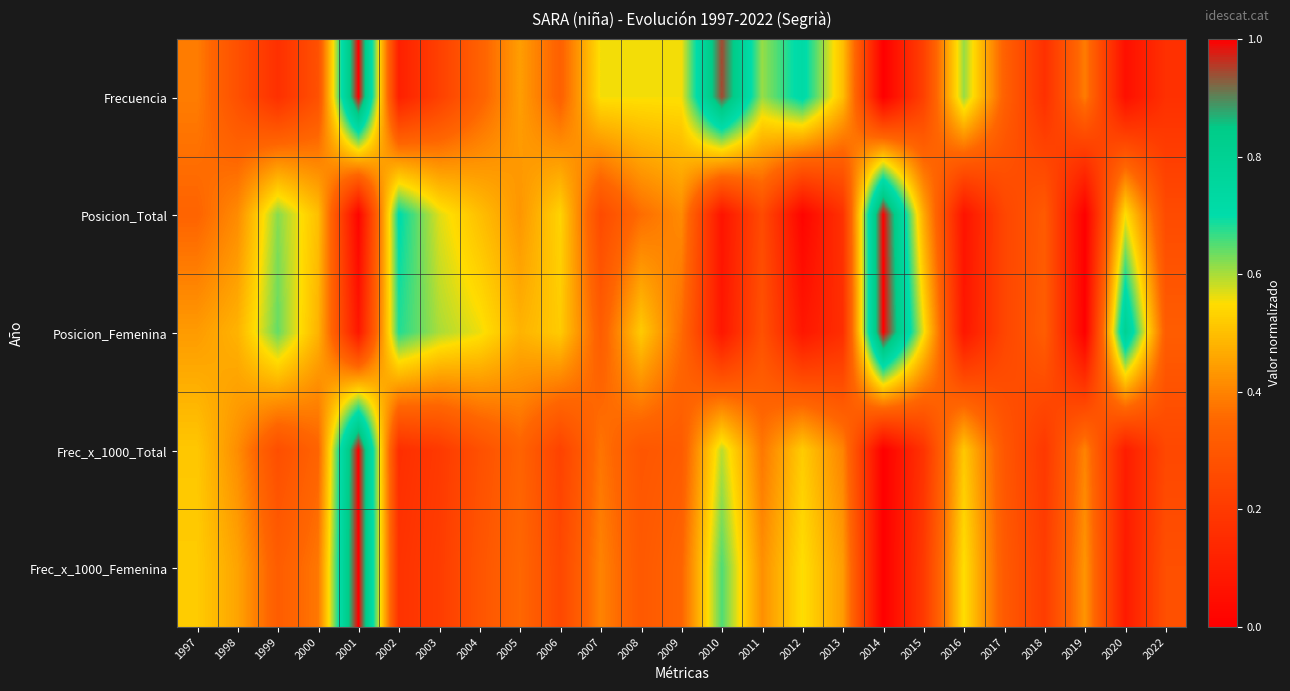

How many data points does each series have?

25